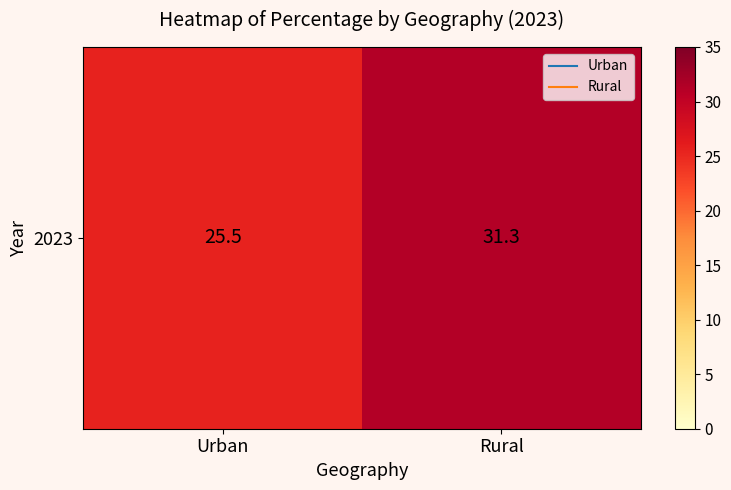

The chart shows a value of 31.3 at Rural. True or false?

True